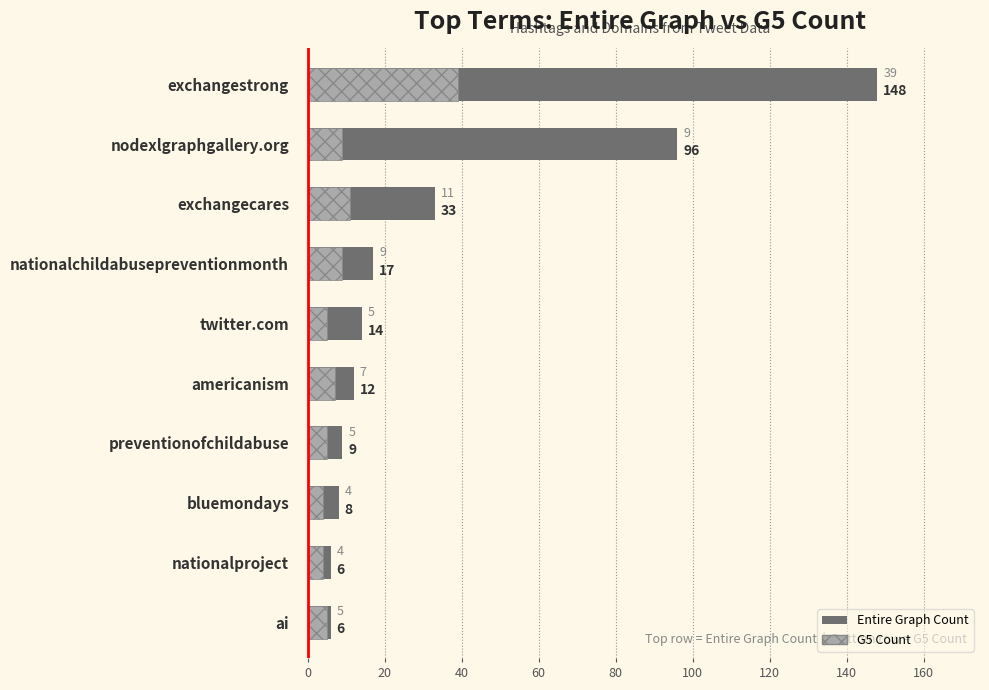

How many values in the G5 Count series exceed 7?

4